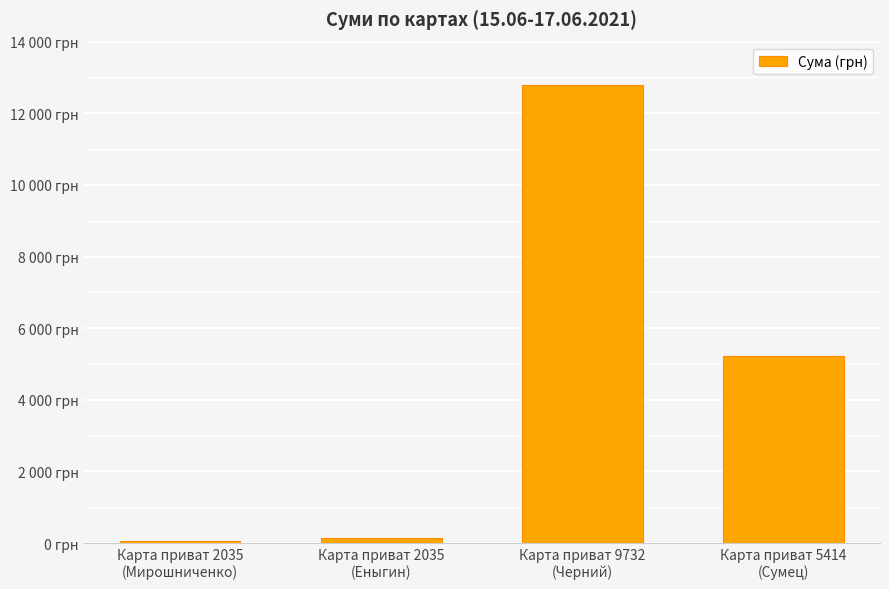

Which has a higher value, Карта приват 5414
(Сумец) or Карта приват 2035
(Еныгин)?

Карта приват 5414
(Сумец)